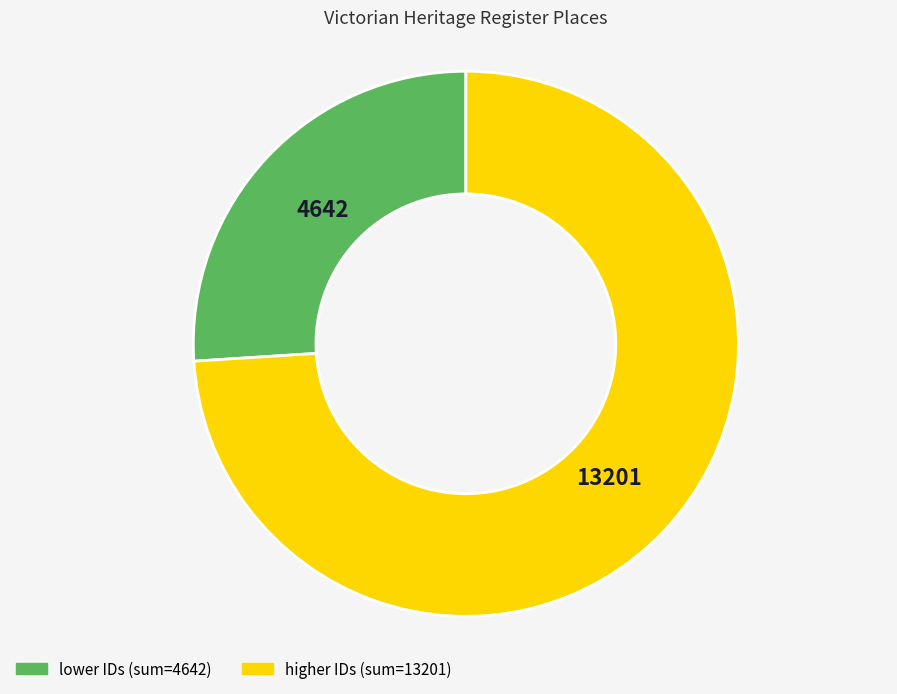

Count the number of slices in the pie.

2